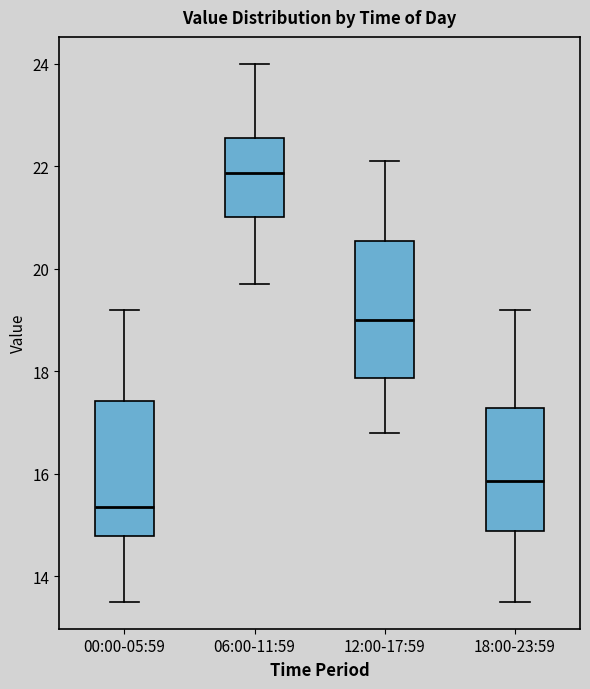

Which box's median line is the highest?

06:00-11:59